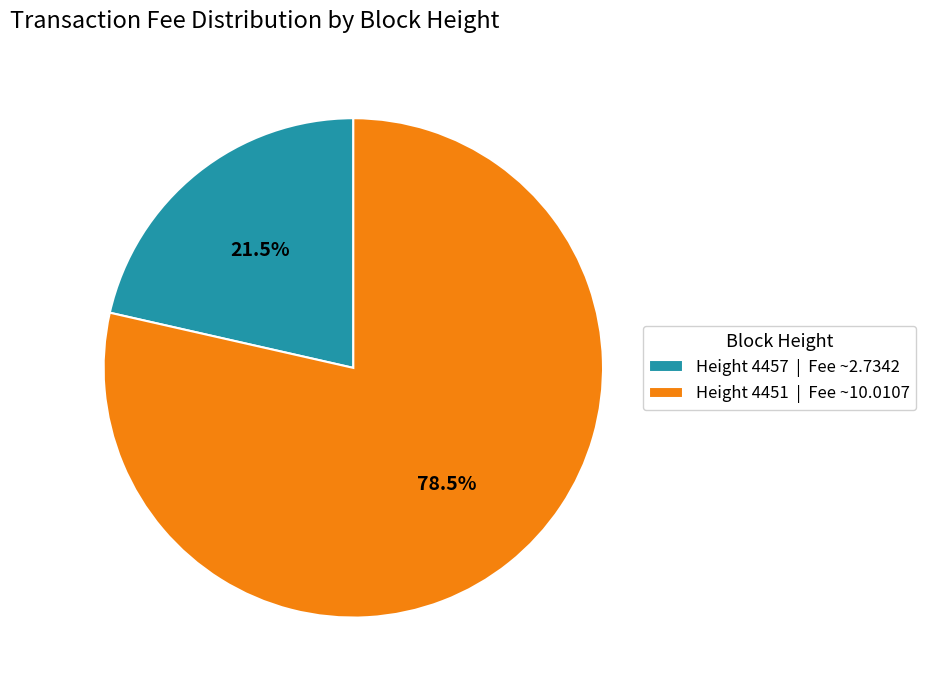

Count the number of slices in the pie.

2